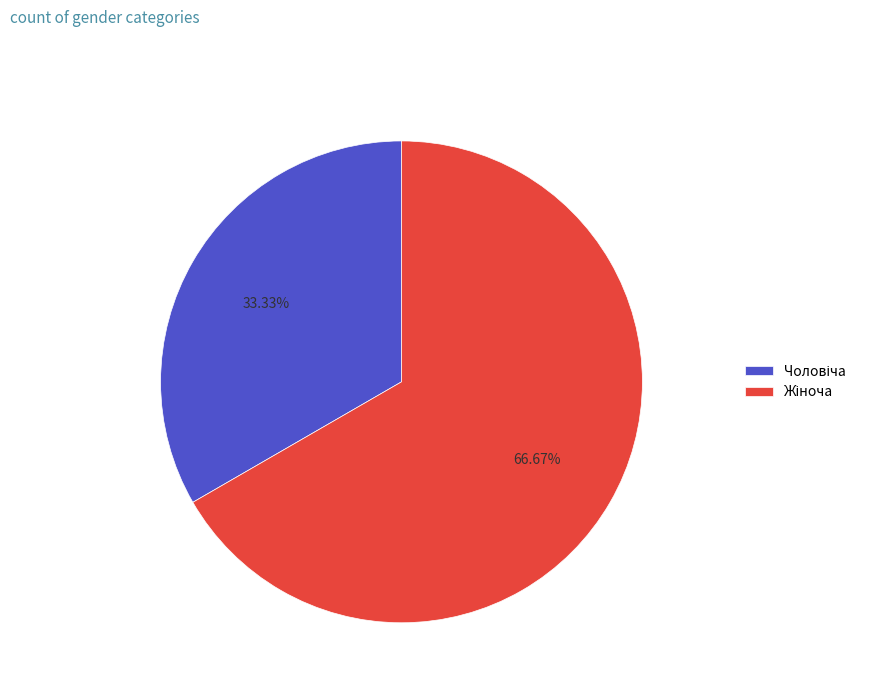

What portion of the pie excludes Чоловіча?

66.7%